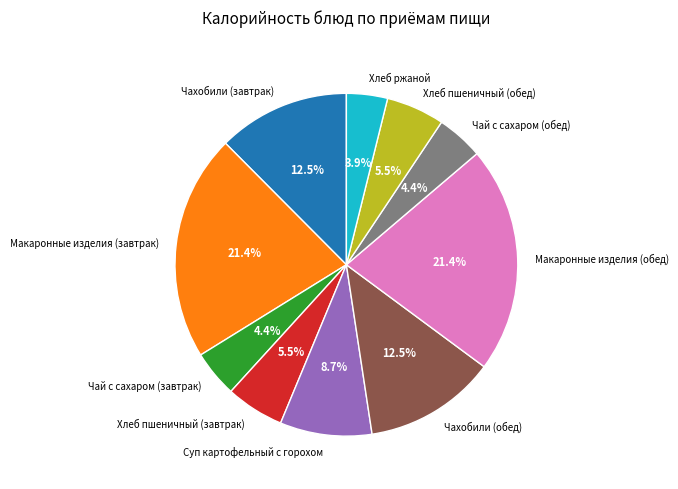

What is the smallest slice in the pie chart?

Хлеб ржаной